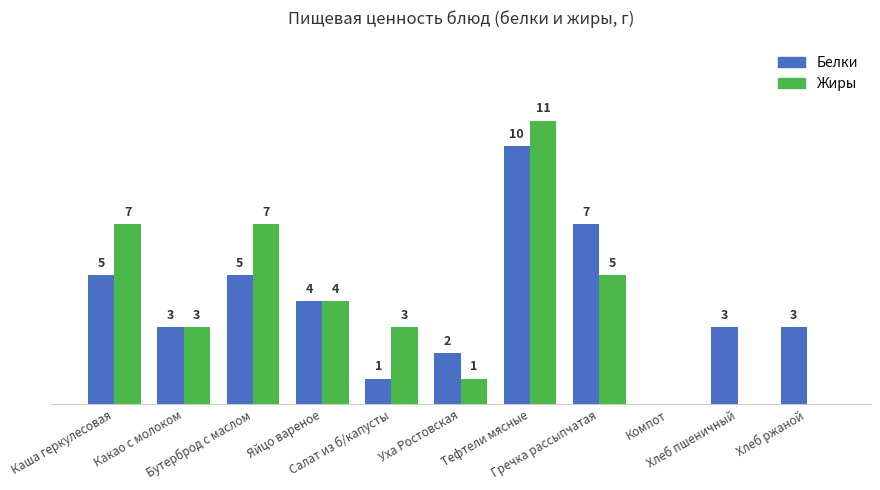

What is the label of the 6th bar from the left?

Уха Ростовская